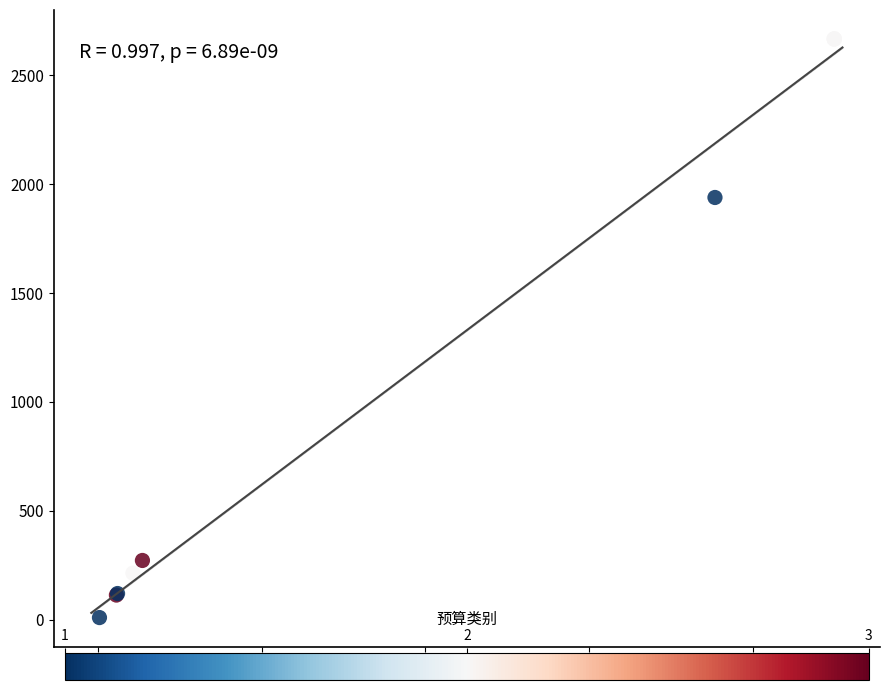

What Y value in the scatter plot is closest to 1338?

1939.0